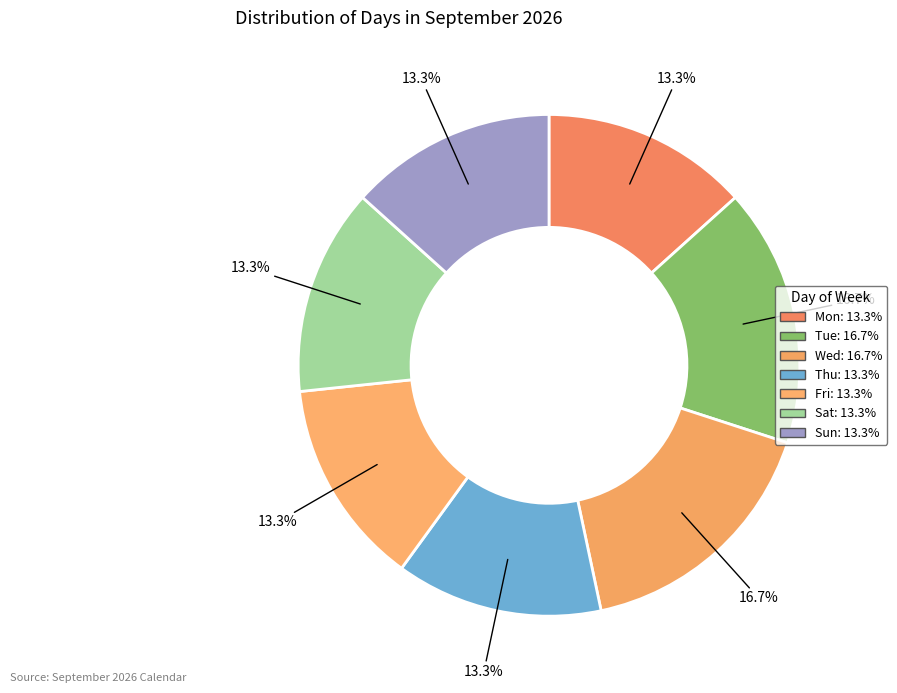

Does Sat account for over 50% of the chart?

No